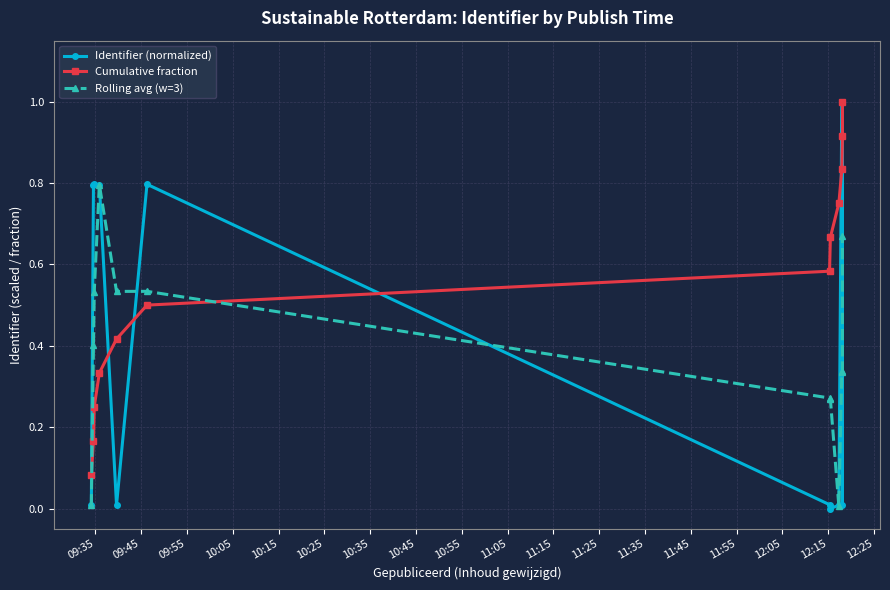

The value of Identifier (normalized) at 11:15 is 0.0. True or false?

False